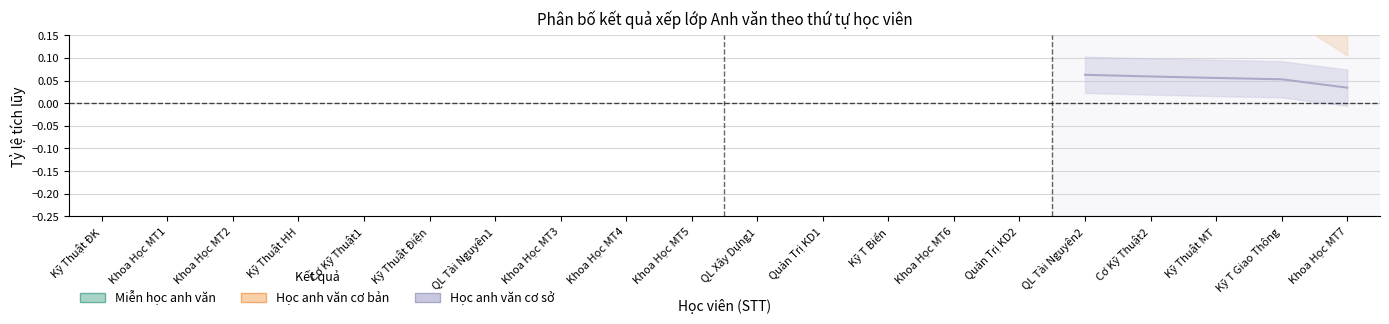

What is the highest value of the Học anh văn cơ bản series?

1